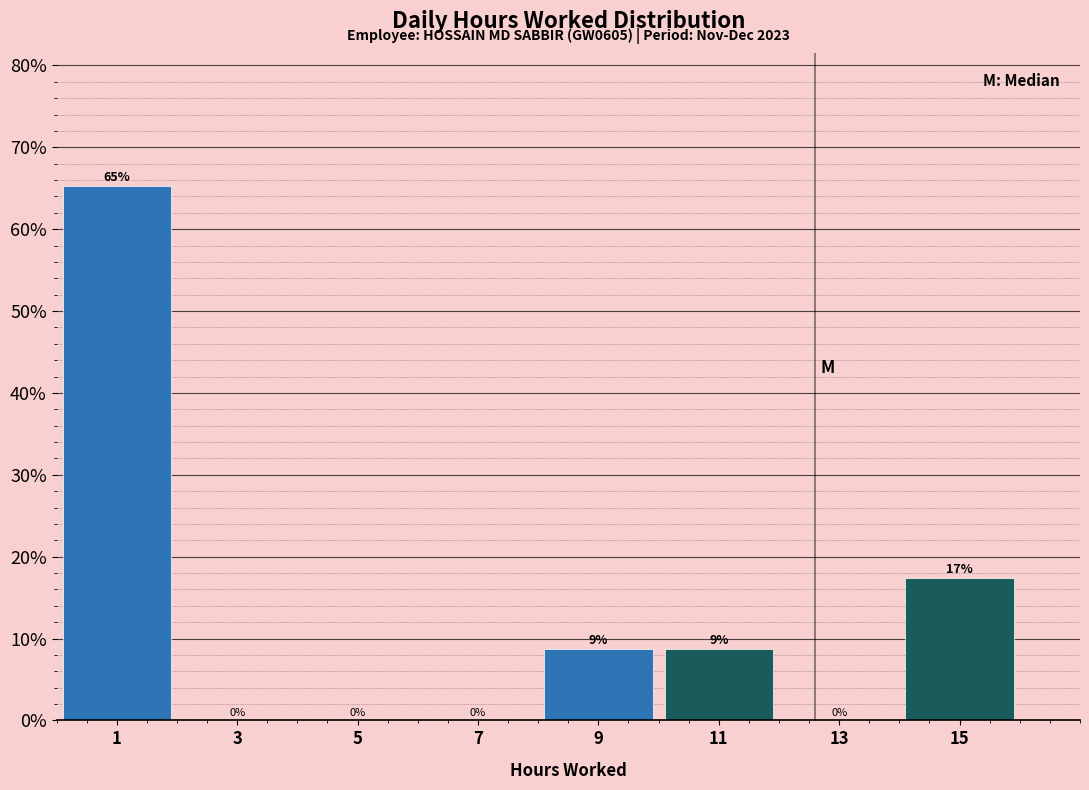

Over which range of the x-axis is the bar tallest?

0 to 2